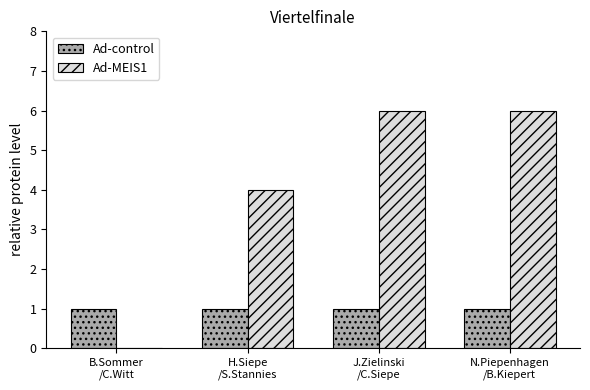

Count the number of data series in this chart.

2